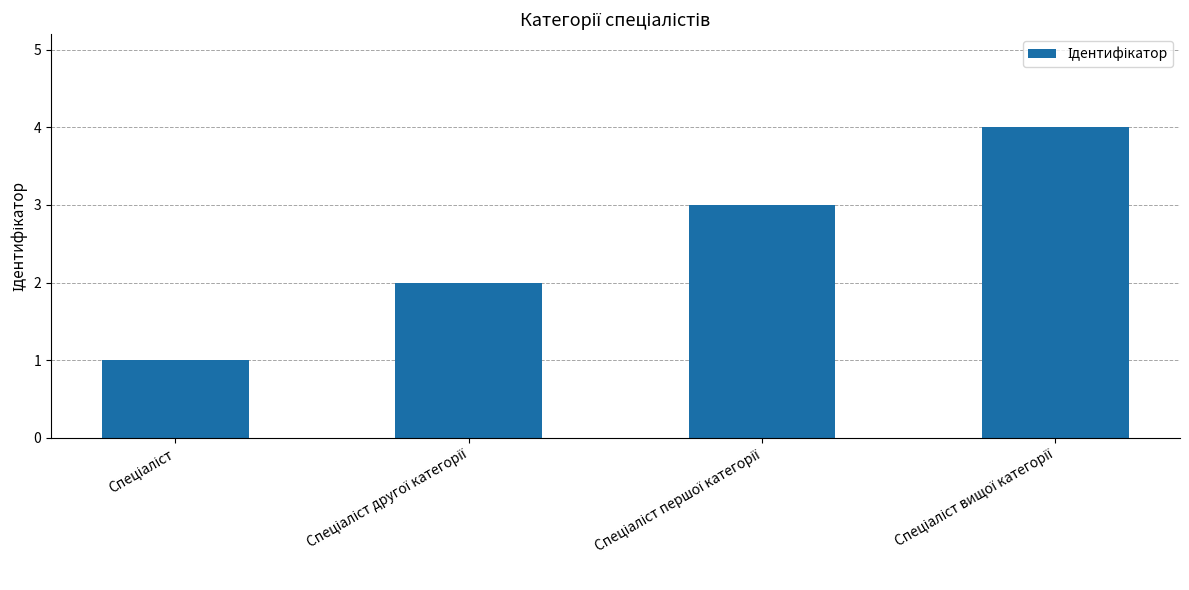

What is the smallest value displayed?

1